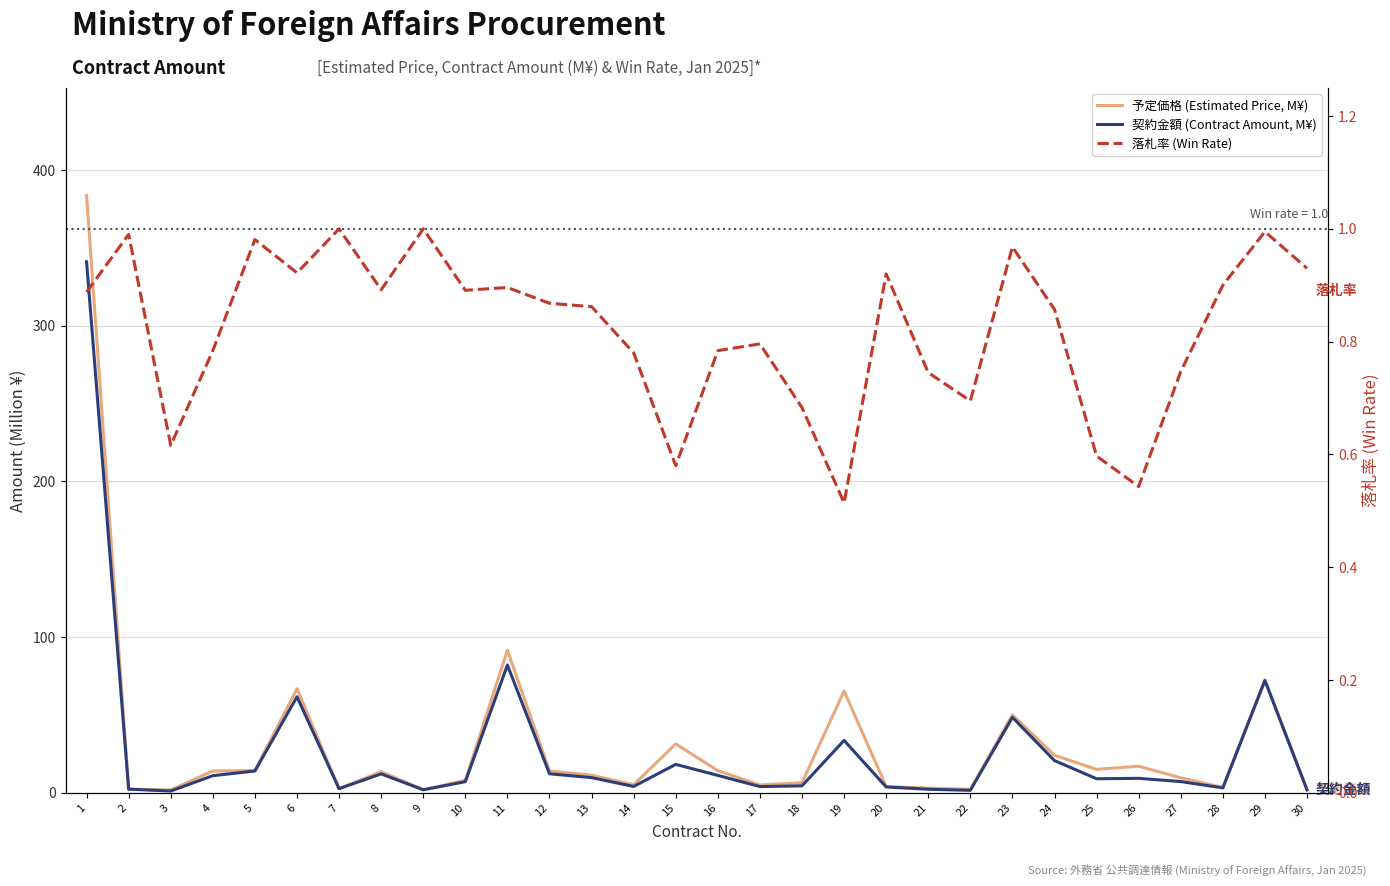

Reading left to right, what are all the values shown in this chart?

予定価格 (Estimated Price, M¥): 1=383.6	2=2.3	3=1.7	4=13.9	5=14.2	6=66.8	7=2.6	8=13.5	9=1.9	10=7.9	11=91.5	12=14.0	13=11.2	14=5.1	15=31.3	16=14.2	17=4.9	18=6.5	19=65.3	20=4.0	21=3.0	22=2.2	23=50.0	24=24.0	25=15.0	26=17.0	27=9.6	28=3.4	29=72.4	30=2.0
契約金額 (Contract Amount, M¥): 1=341.0	2=2.3	3=1.1	4=10.9	5=13.9	6=61.6	7=2.6	8=12.1	9=1.9	10=7.1	11=82.0	12=12.2	13=9.7	14=4.0	15=18.2	16=11.1	17=3.9	18=4.4	19=33.6	20=3.7	21=2.2	22=1.5	23=48.4	24=20.6	25=9.0	26=9.2	27=7.2	28=3.1	29=72.1	30=1.8
落札率 (Win Rate): 1=0.9	2=1.0	3=0.6	4=0.8	5=1.0	6=0.9	7=1.0	8=0.9	9=1.0	10=0.9	11=0.9	12=0.9	13=0.9	14=0.8	15=0.6	16=0.8	17=0.8	18=0.7	19=0.5	20=0.9	21=0.7	22=0.7	23=1.0	24=0.9	25=0.6	26=0.5	27=0.7	28=0.9	29=1.0	30=0.9